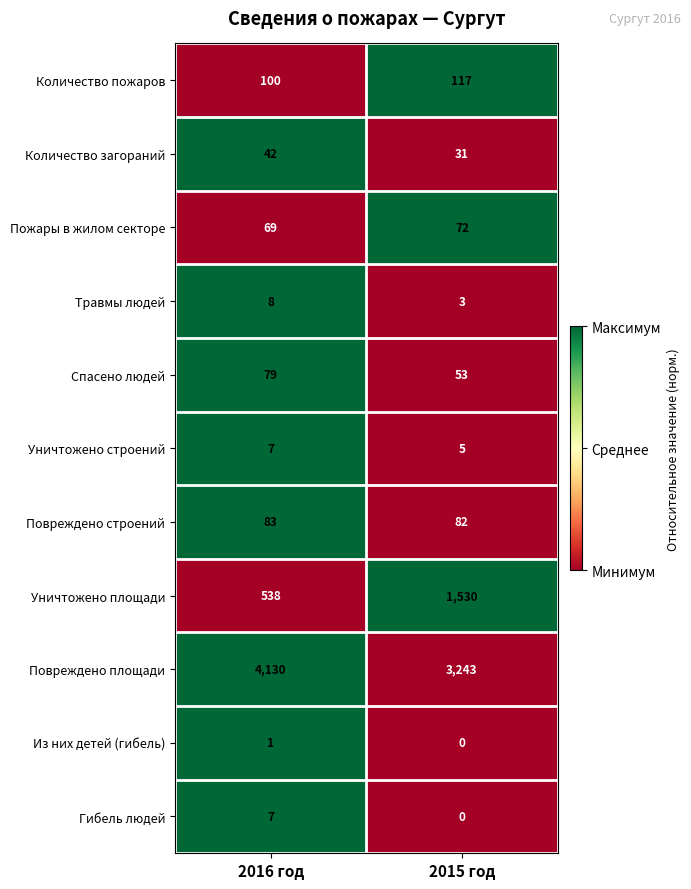

Reading left to right, what are all the values shown in this chart?

Количество пожаров: 2016 год=100	2015 год=117
Количество загораний: 2016 год=42	2015 год=31
Пожары в жилом секторе: 2016 год=69	2015 год=72
Травмы людей: 2016 год=8	2015 год=3
Спасено людей: 2016 год=79	2015 год=53
Уничтожено строений: 2016 год=7	2015 год=5
Повреждено строений: 2016 год=83	2015 год=82
Уничтожено площади: 2016 год=538	2015 год=1530
Повреждено площади: 2016 год=4130	2015 год=3243
Из них детей (гибель): 2016 год=1	2015 год=0
Гибель людей: 2016 год=7	2015 год=0